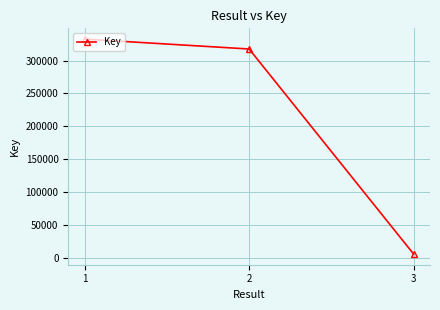

What is the change in value from 1 to 3?

-326949